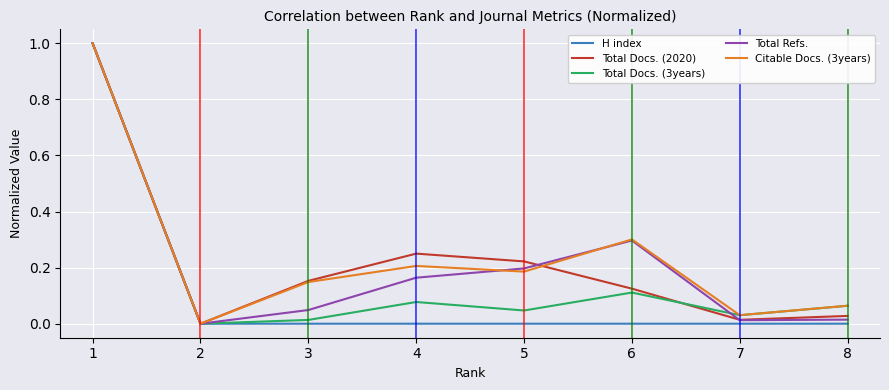

How many lines are shown in the chart?

5